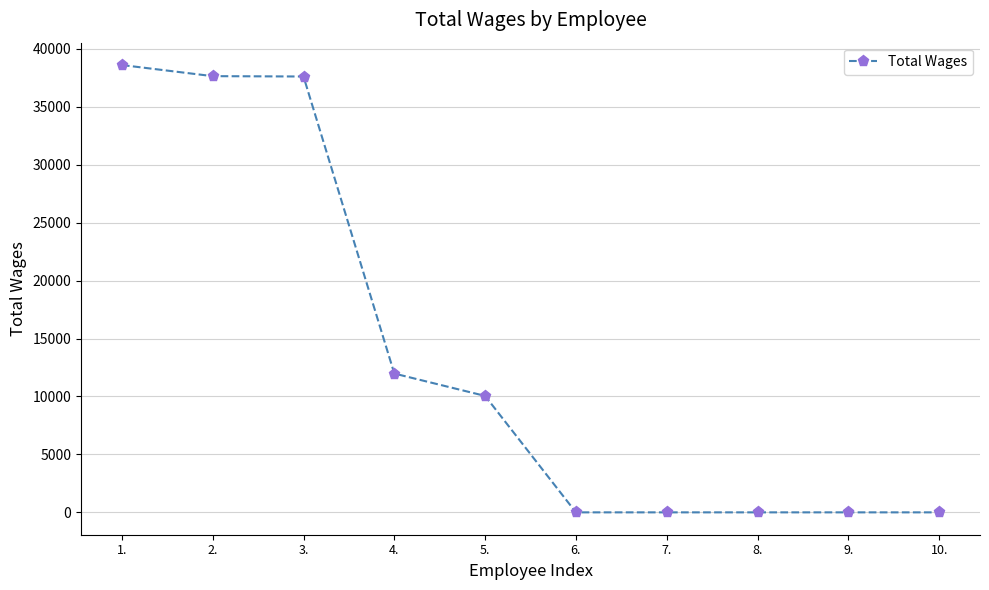

Does the chart display data point markers on the line(s)?

Yes